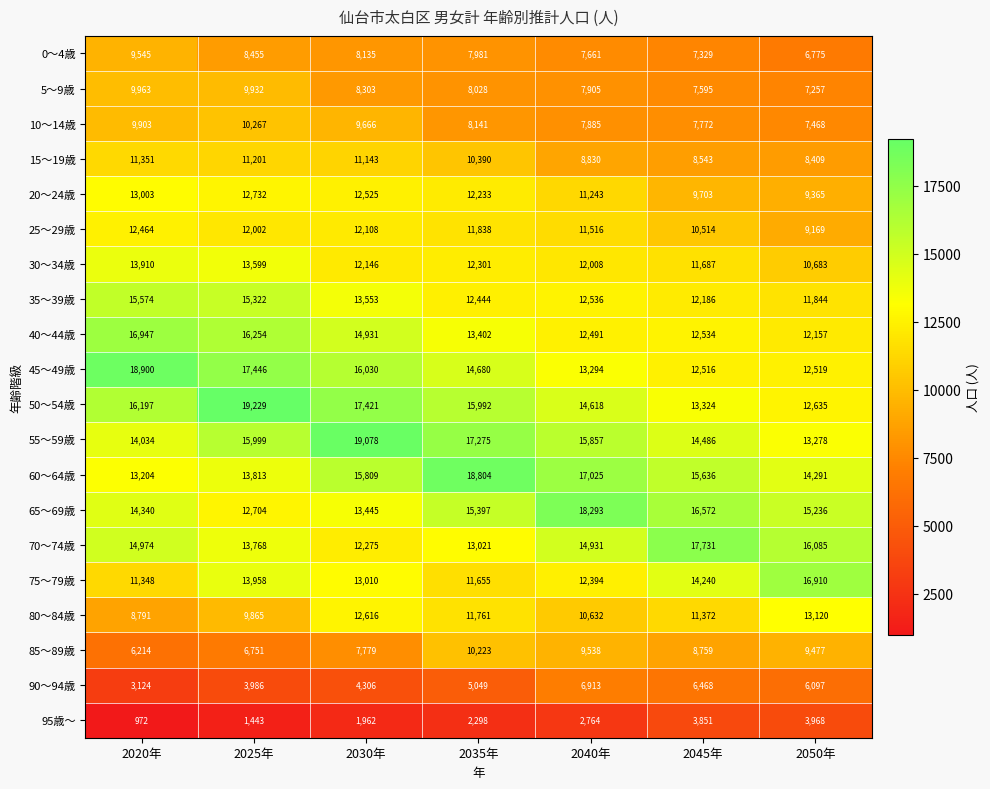

Rank the series at 2035年 from highest to lowest value.

60～64歳, 55～59歳, 50～54歳, 65～69歳, 45～49歳, 40～44歳, 70～74歳, 35～39歳, 30～34歳, 20～24歳, 25～29歳, 80～84歳, 75～79歳, 15～19歳, 85～89歳, 10～14歳, 5～9歳, 0～4歳, 90～94歳, 95歳～